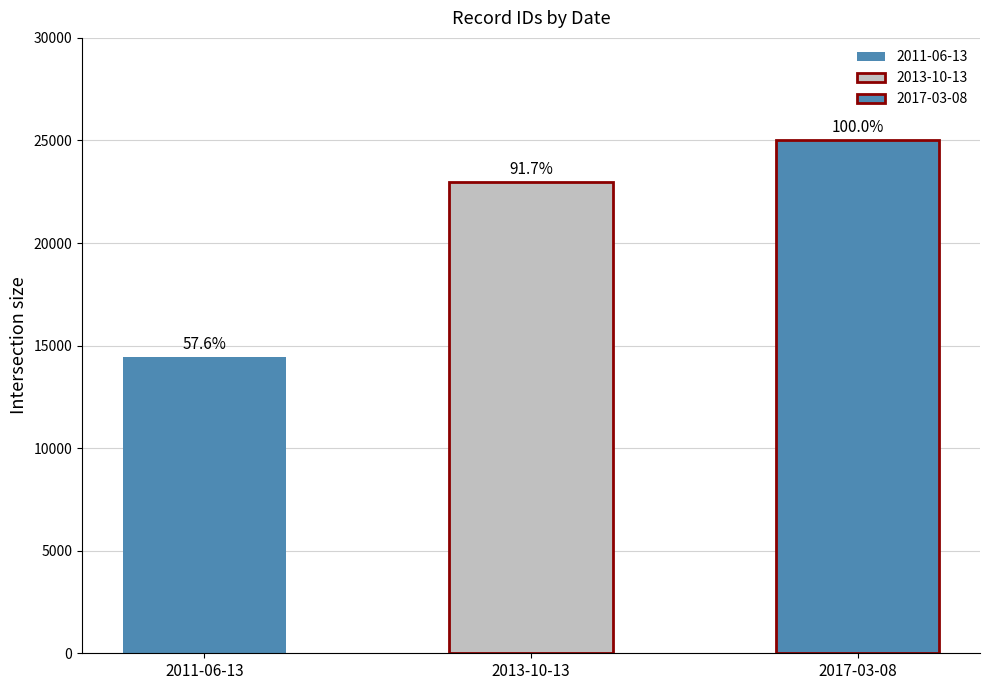

Between 2011-06-13 and 2013-10-13, which is larger?

2013-10-13